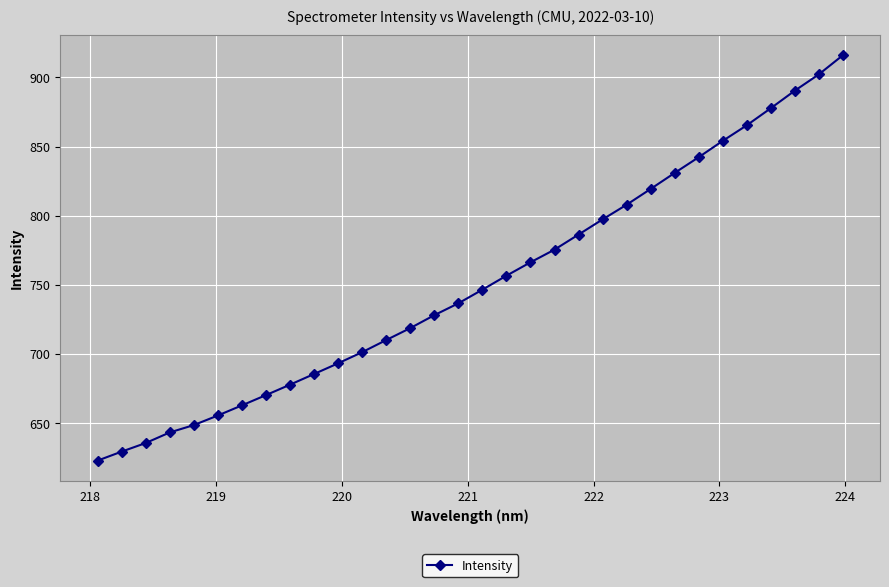

True or false: there are more than 2 points higher than both neighbors.

False